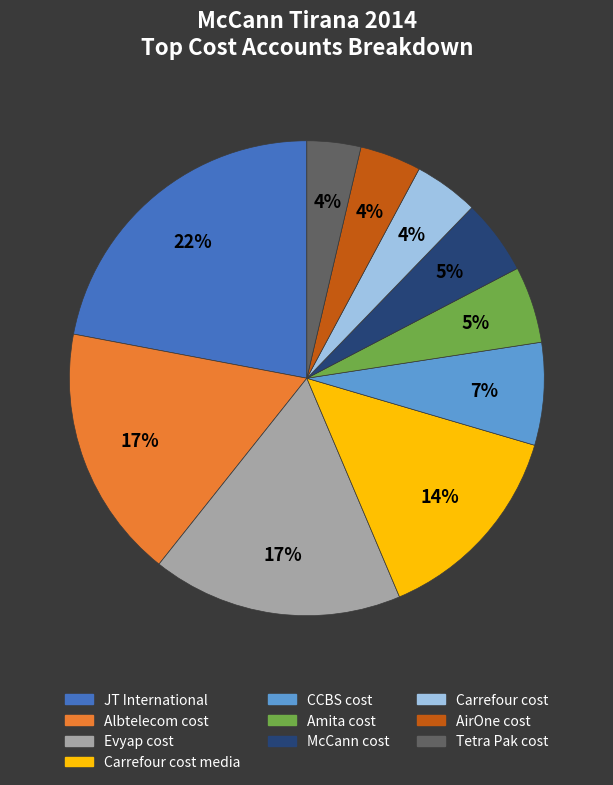

To the nearest percent, what is the difference between the largest and smallest slice percentages?

18%